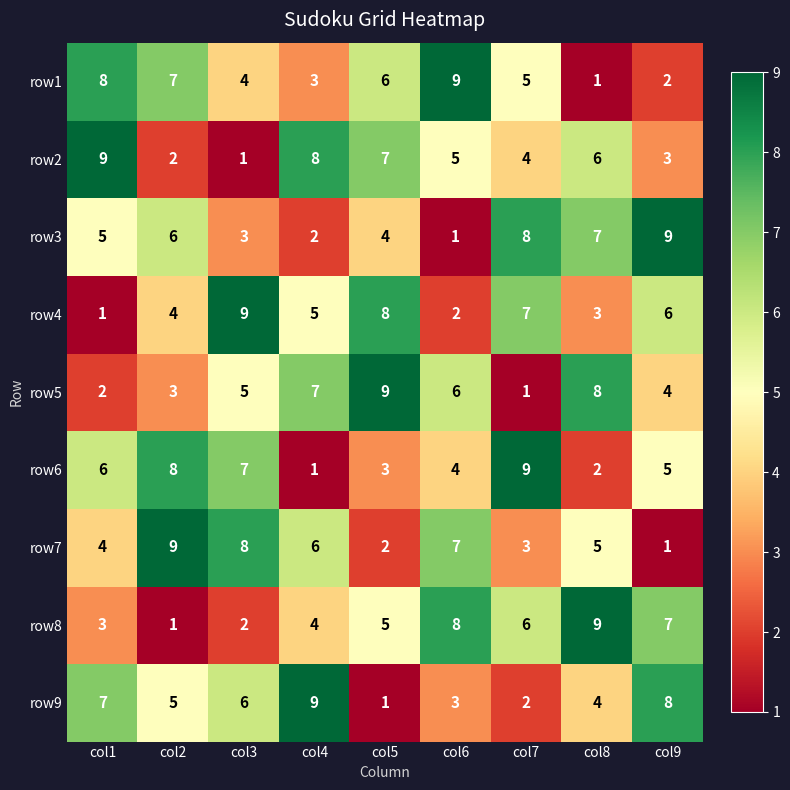

What is the average value of the row1 series?

5